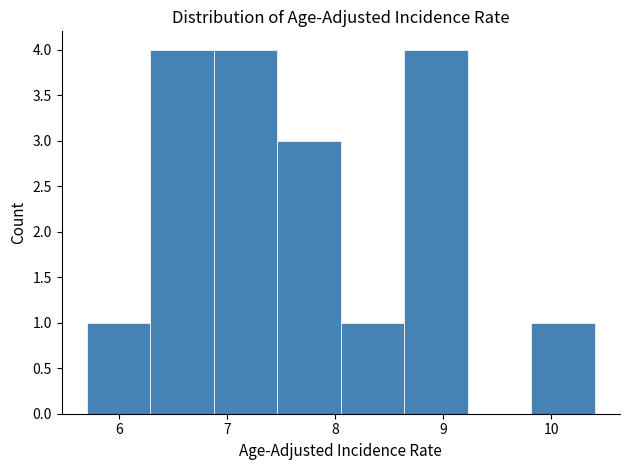

Reading left to right, transcribe this chart: for each bar, give the range it covers on the x-axis and its height. Neither the bar edges nor the heights are printed on the chart, so give them approximately, as read against the axes.

5.7 to 6.3: 1
6.3 to 6.9: 4
6.9 to 7.5: 4
7.5 to 8.1: 3
8.1 to 8.6: 1
8.6 to 9.2: 4
9.2 to 9.8: 0
9.8 to 10.4: 1